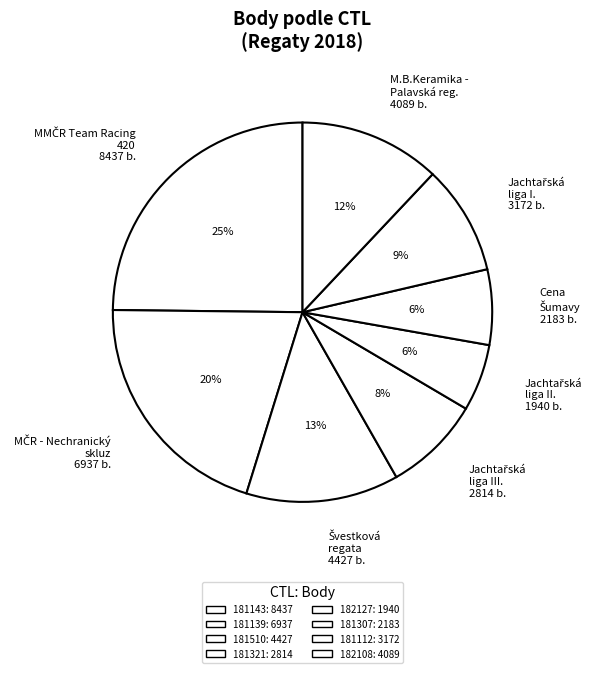

Count the number of slices in the pie.

8